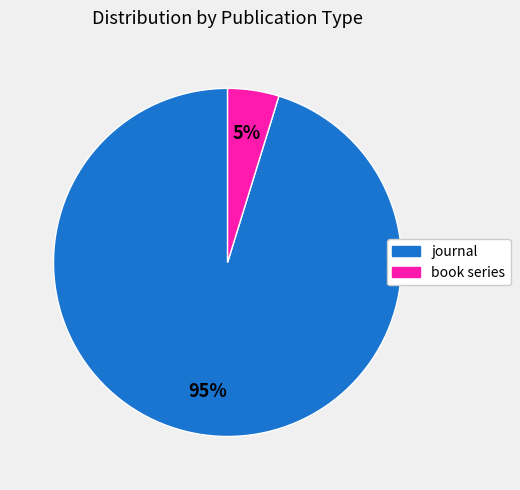

Is it true that book series is 14% of the pie?

False